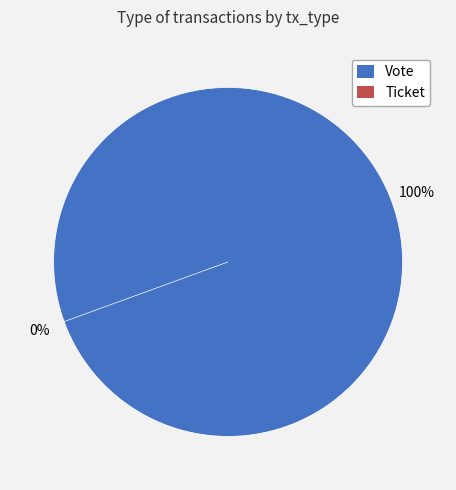

To the nearest percent, what is the difference between the largest and smallest slice percentages?

100%